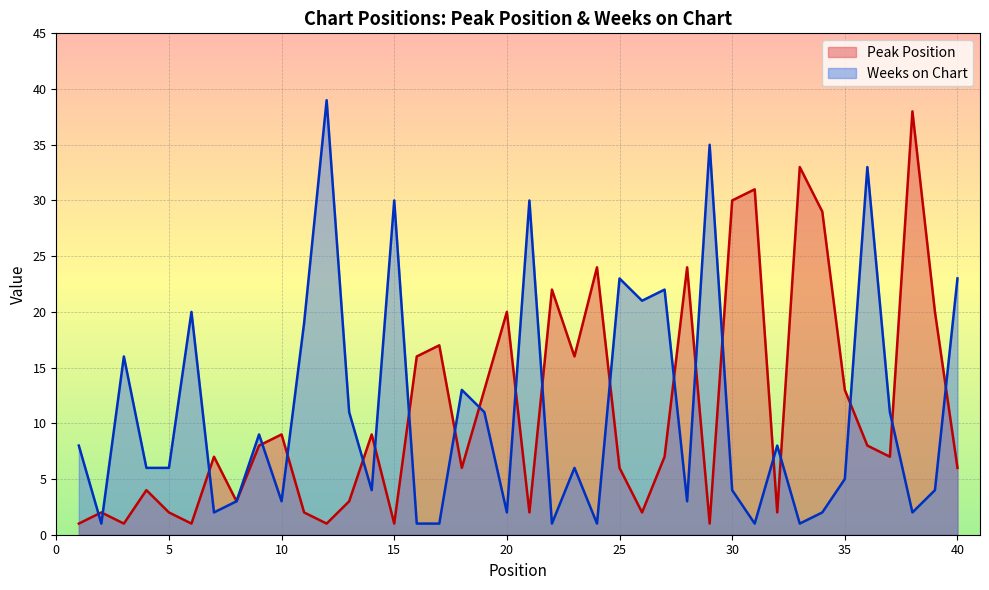

What is the value of the Weeks on Chart point at the 36th from the left?

33